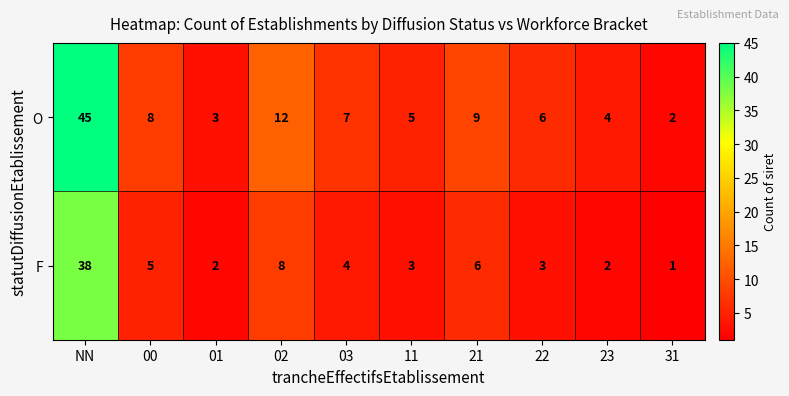

How many categories are shown in the chart?

10